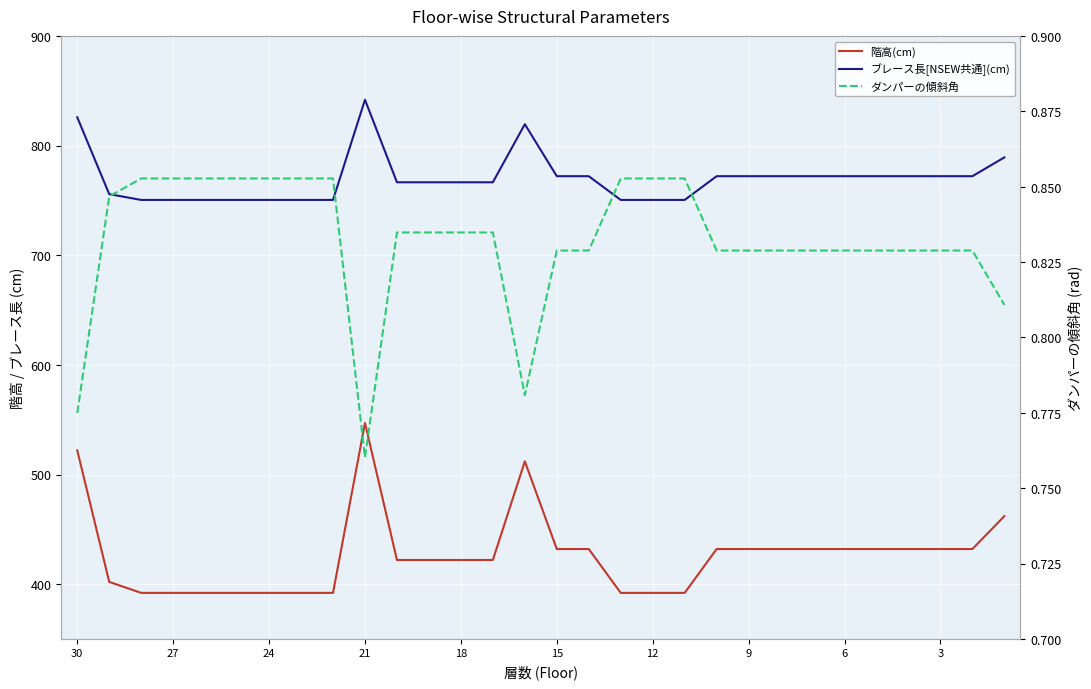

How many lines are shown in the chart?

3